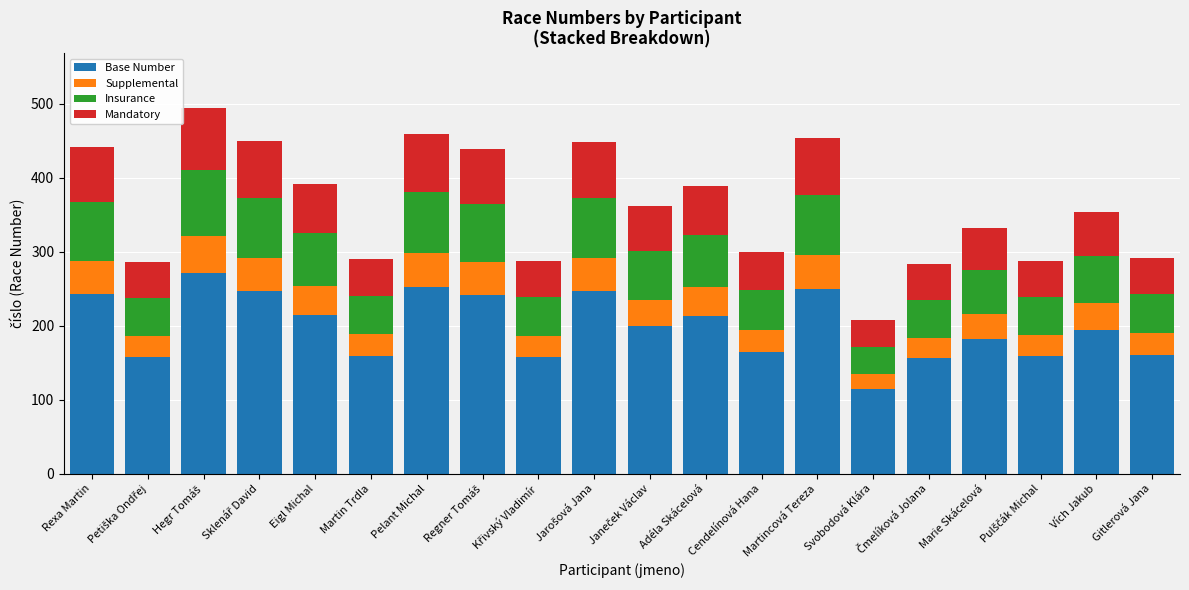

How many data points does each series have?

20